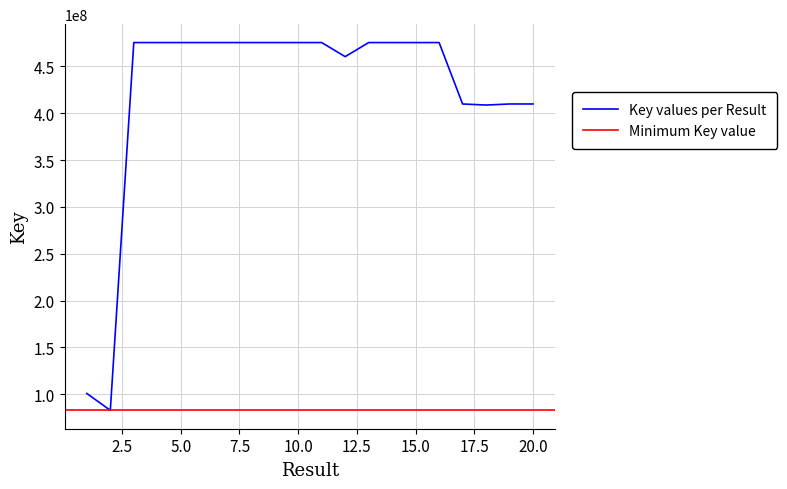

Reading left to right, what are all the values shown in this chart?

100737500	82727050	475430293	475430459	475429910	475430681	475429640	475427616	475428027	475429781	475423370	460376520	475419978	475416701	475422094	475422206	409843502	408691873	409843388	409842936